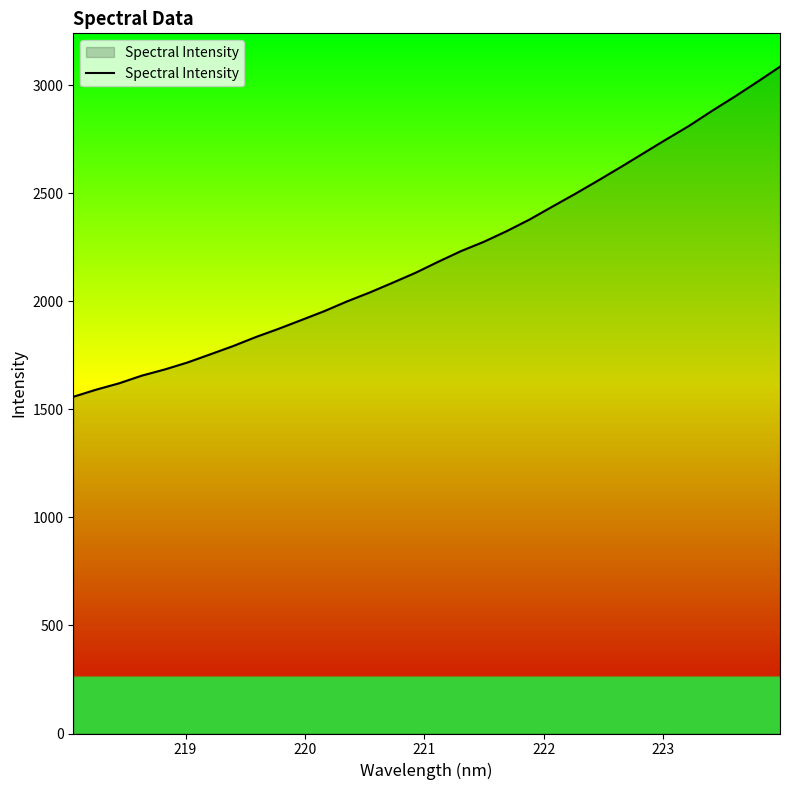

What is the greatest value displayed?

3086.0